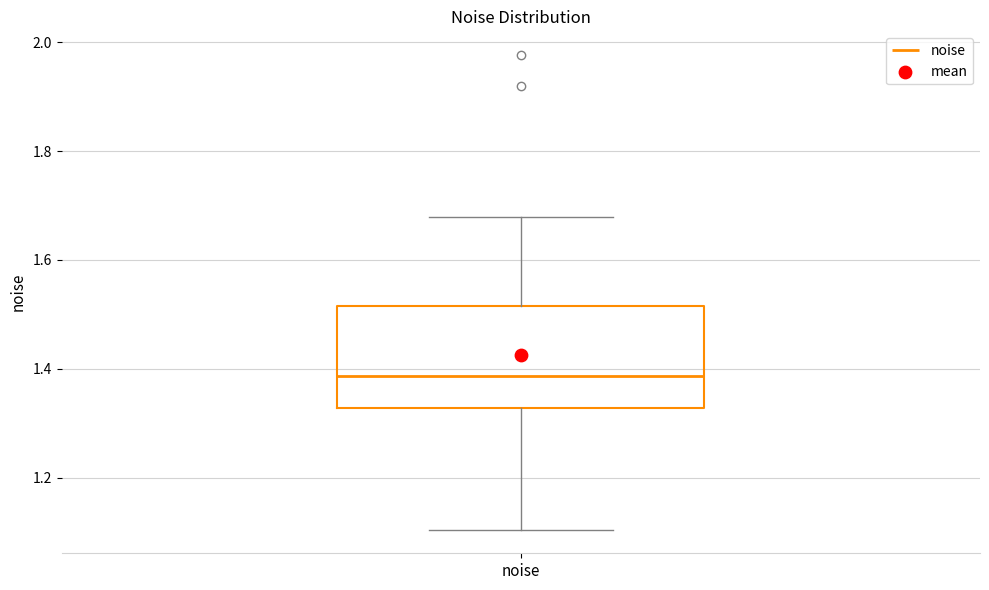

Read this box plot against the y-axis: the position of the median line, the range covered by the box, and the ends of both whiskers. The values are not printed on the chart, so give them approximately, as read against the axis.

median 1.38, box 1.32 to 1.52, whiskers 1.10 to 1.68